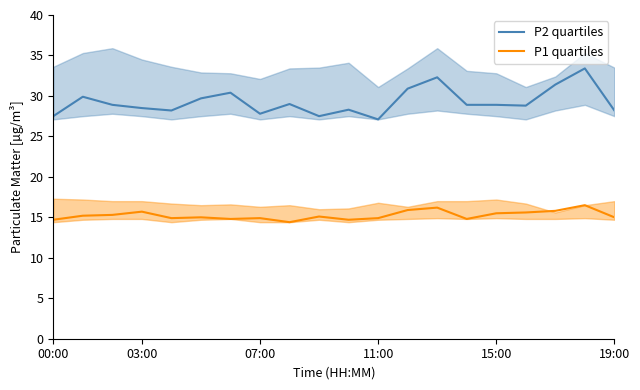

True or false: P1 quartiles and P2 quartiles cross at least once.

False